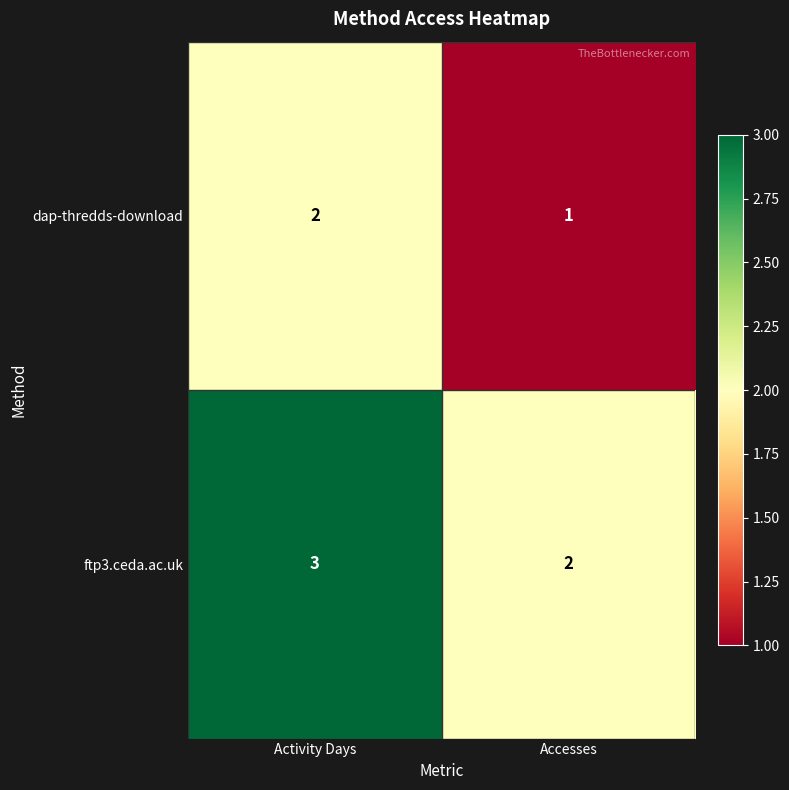

Which series has the largest total across all categories?

ftp3.ceda.ac.uk